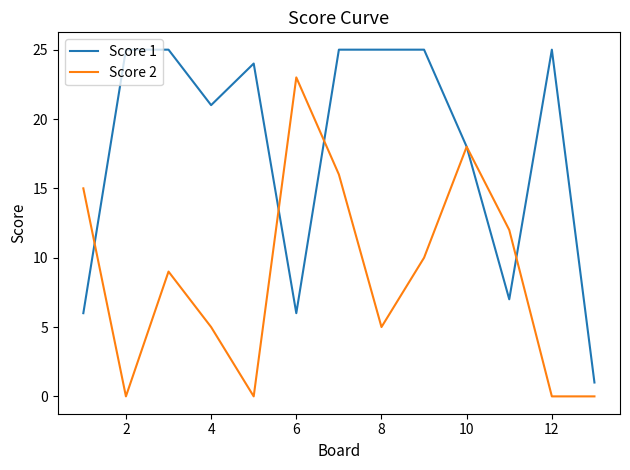

What is the maximum value shown in the chart?

25